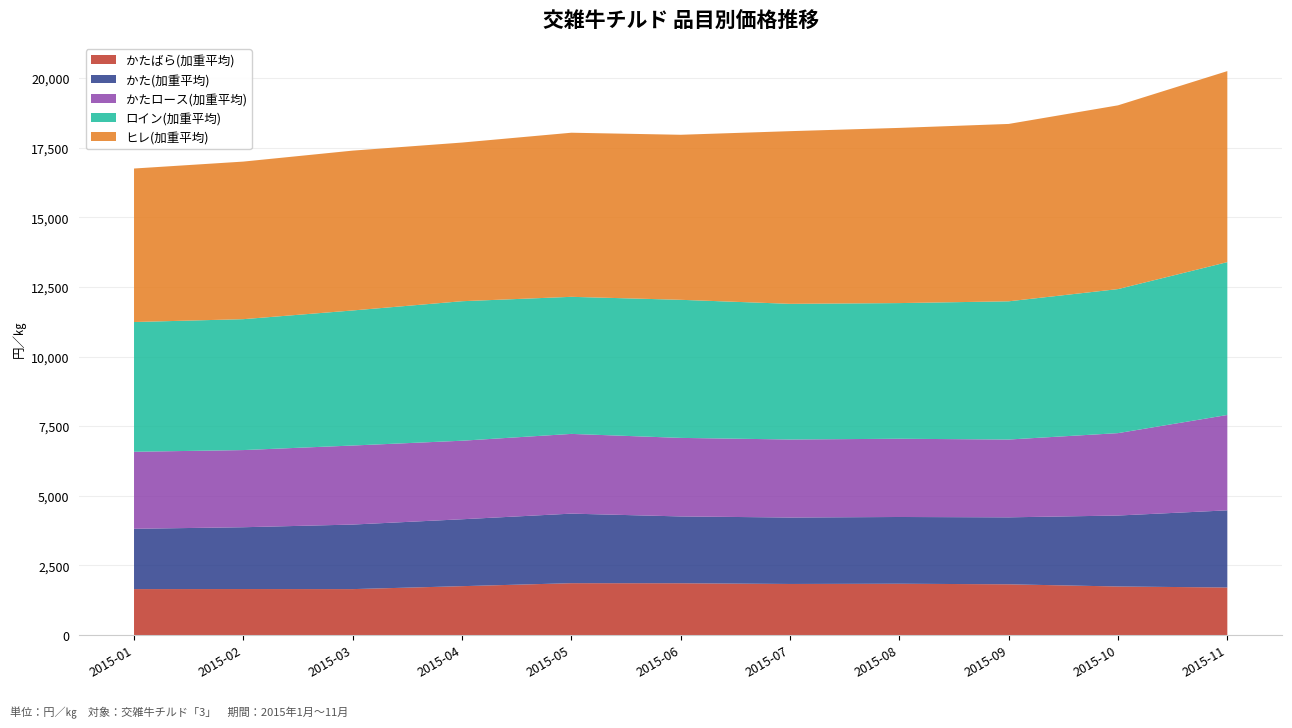

Reading left to right, transcribe all the data shown in this chart.

かたロース(加重平均): 2766.0	2771.4	2839.0	2820.7	2863.6	2821.0	2802.3	2810.0	2794.7	2959.5	3425.4
かた(加重平均): 2166.3	2219.8	2318.2	2402.9	2498.3	2400.2	2386.4	2397.2	2405.1	2548.6	2771.0
かたばら(加重平均): 1650.9	1653.1	1650.6	1756.4	1863.3	1860.6	1835.4	1843.7	1823.1	1744.7	1708.4
ヒレ(加重平均): 5513.0	5659.6	5741.0	5698.3	5894.0	5927.3	6201.4	6292.2	6370.6	6599.8	6860.4
ロイン(加重平均): 4660.2	4701.6	4850.7	5010.7	4923.1	4959.4	4872.6	4872.5	4964.3	5173.1	5490.2